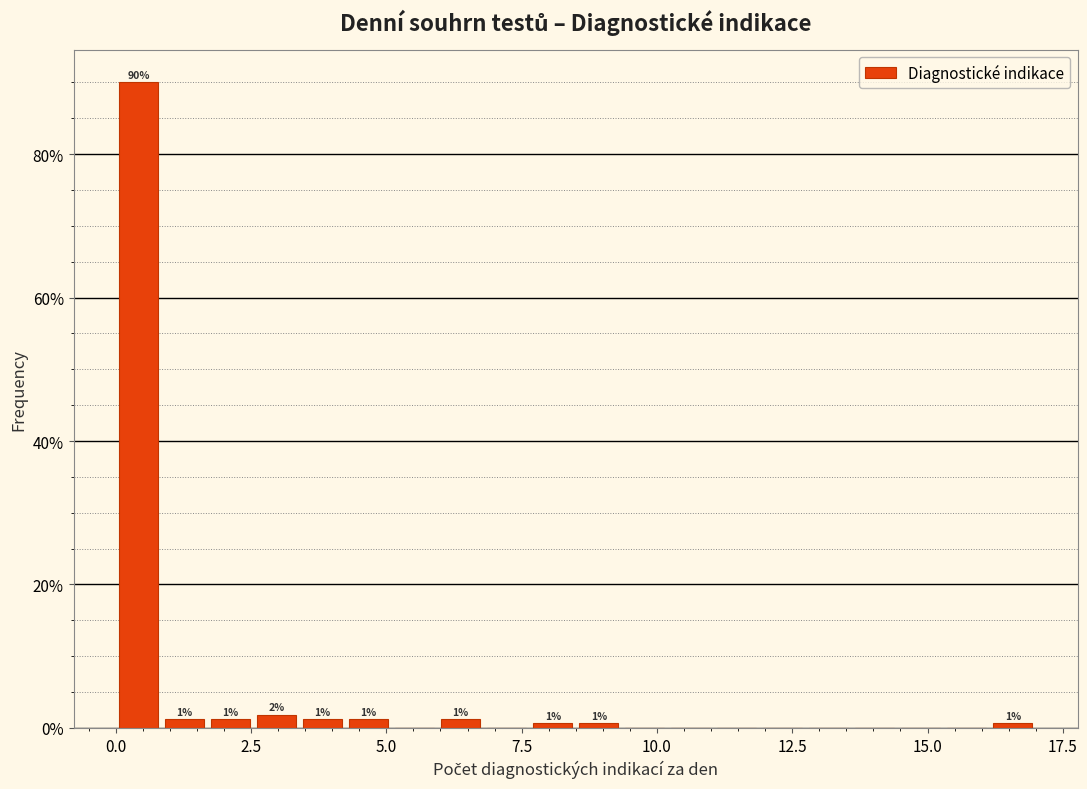

Around what value on the x-axis is the tallest bar? Give the approximate position of its centre, as read against the axis.

0.5